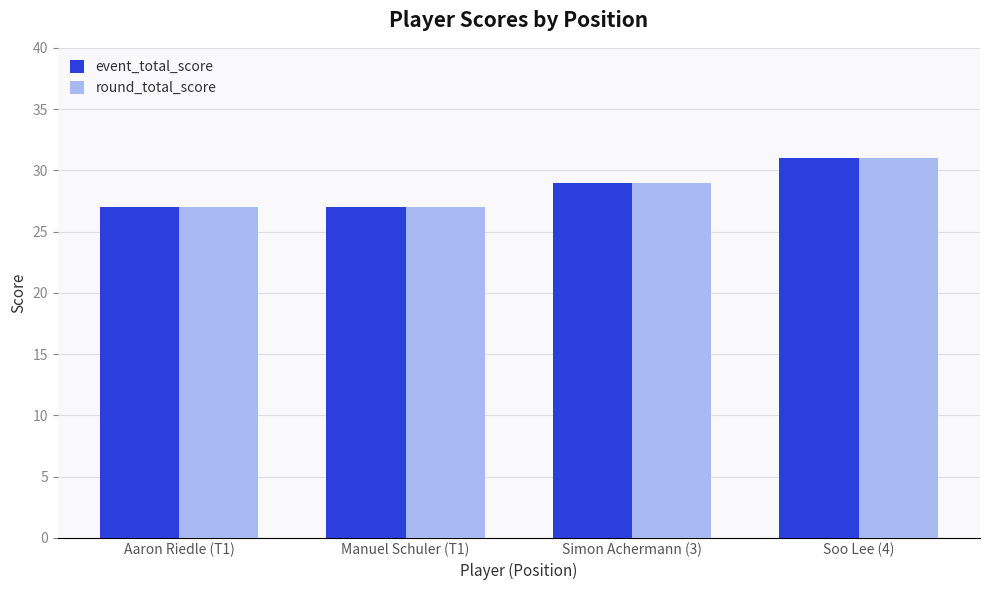

What are all the series names shown in the legend?

event_total_score, round_total_score